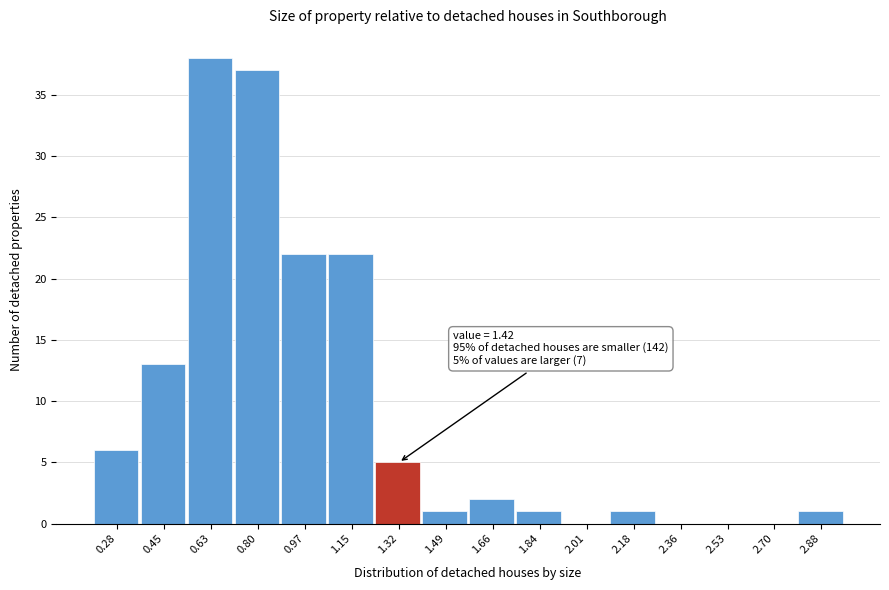

Reading left to right, list all the values displayed in this chart.

0.28=6	0.45=13	0.63=38	0.80=37	0.97=22	1.15=22	1.32=5	1.49=1	1.66=2	1.84=1	2.01=0	2.18=1	2.36=0	2.53=0	2.70=0	2.88=1